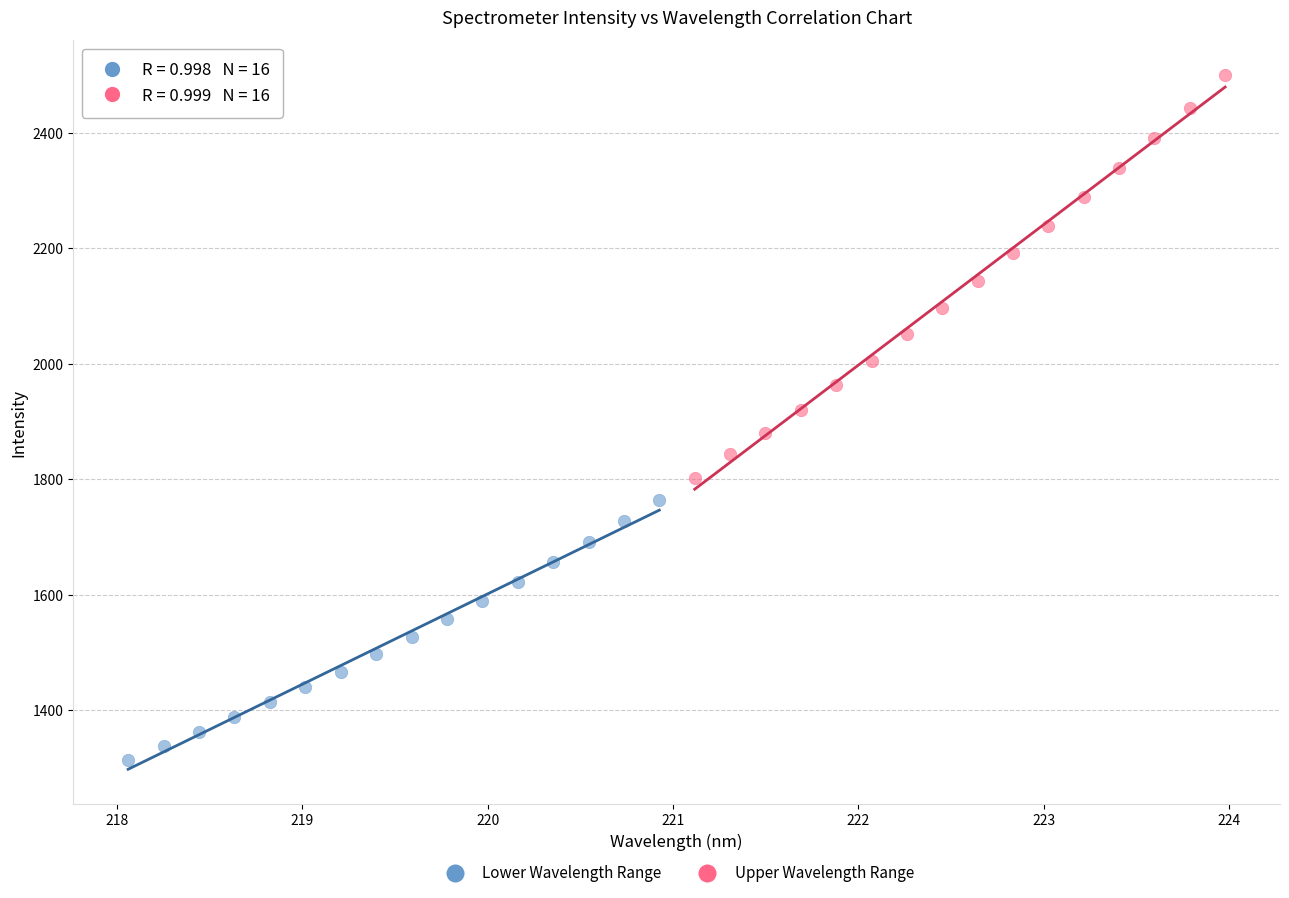

Which series contains the lowest Y value?

Lower Wavelength Range